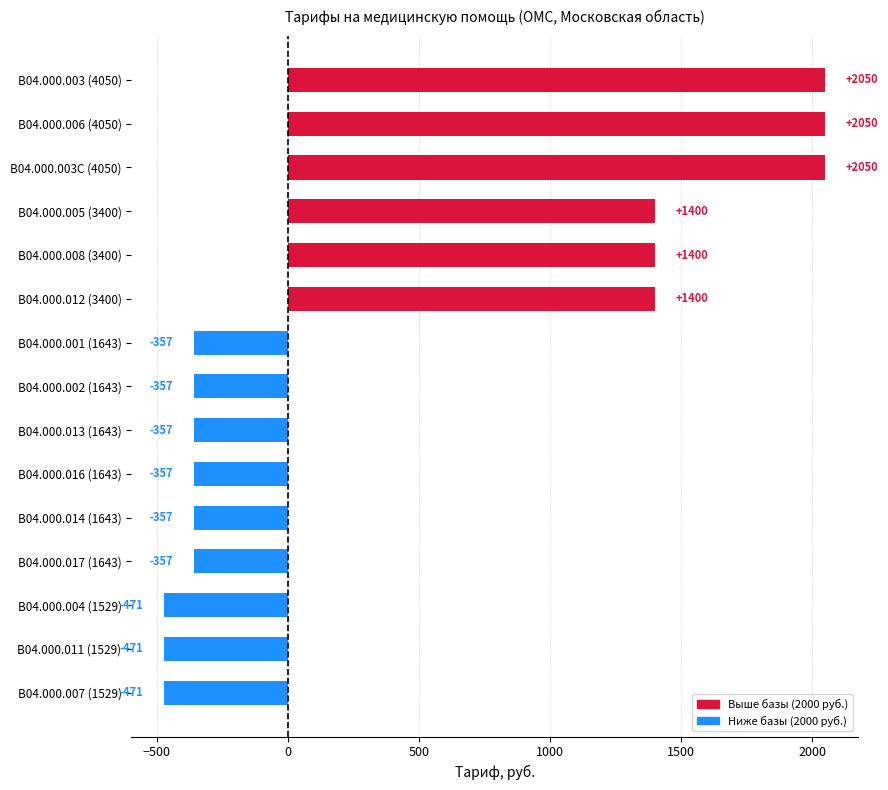

How many distinct data groups are displayed?

1